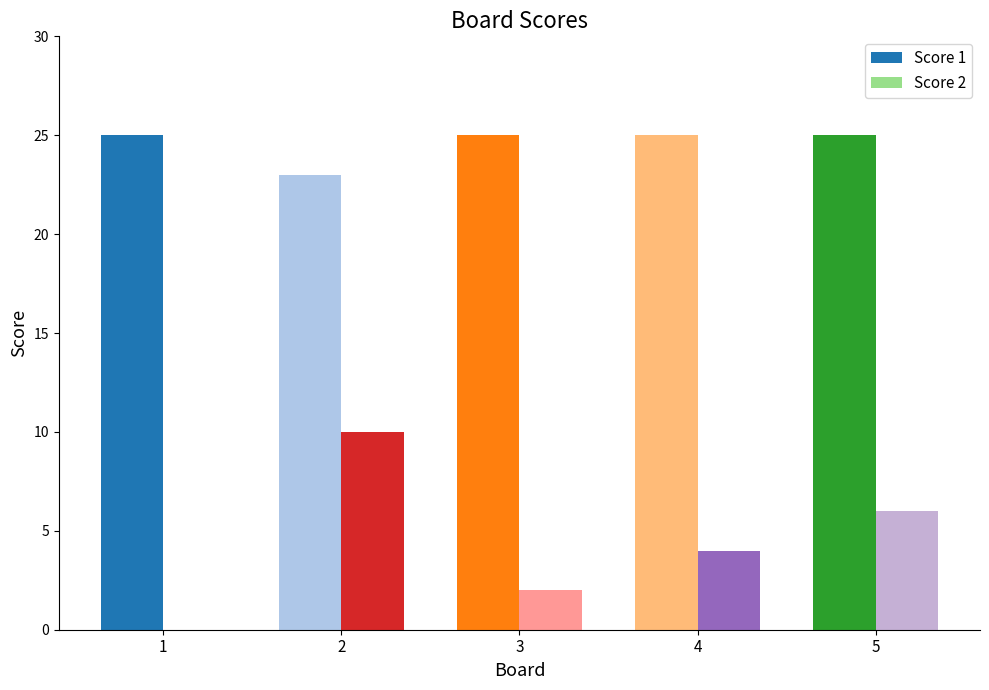

How many positive values does the Score 2 series have?

4